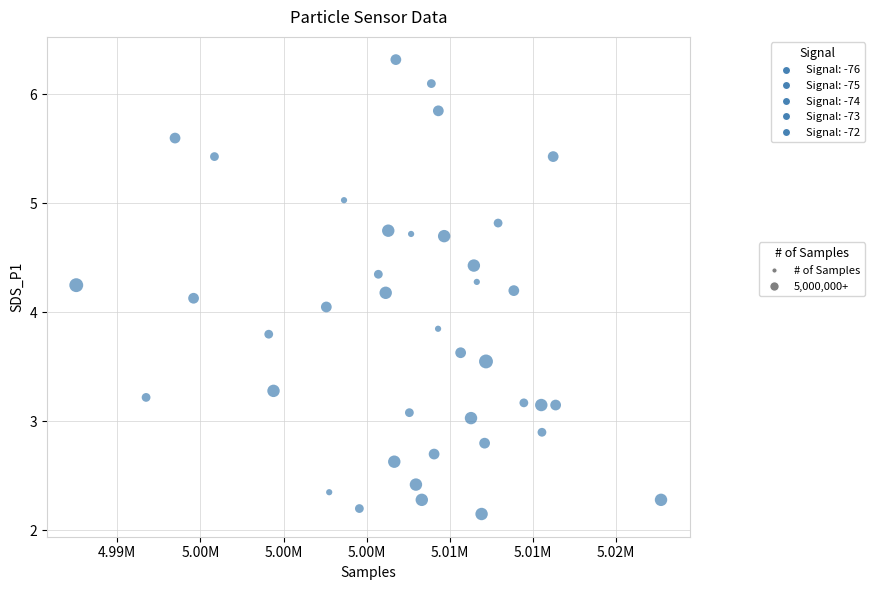

What is the range of X values (max minus min)?

35154.0